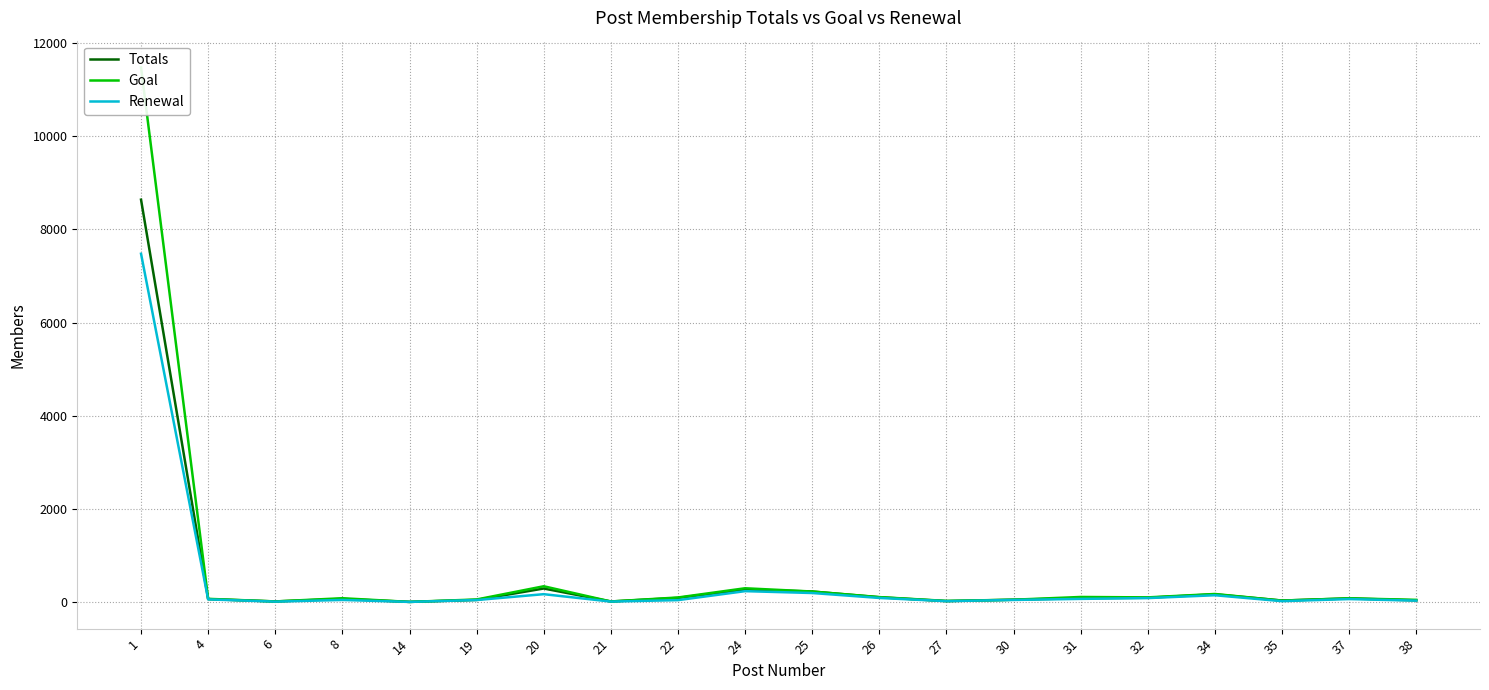

How many interior local valleys does the Renewal series have?

5